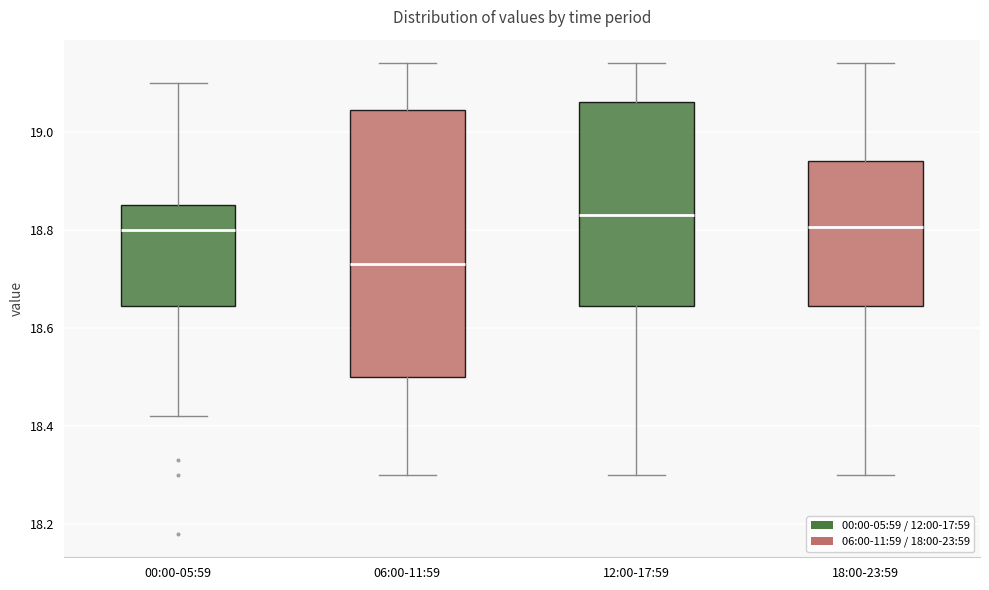

Which box has the lowest median line?

06:00-11:59